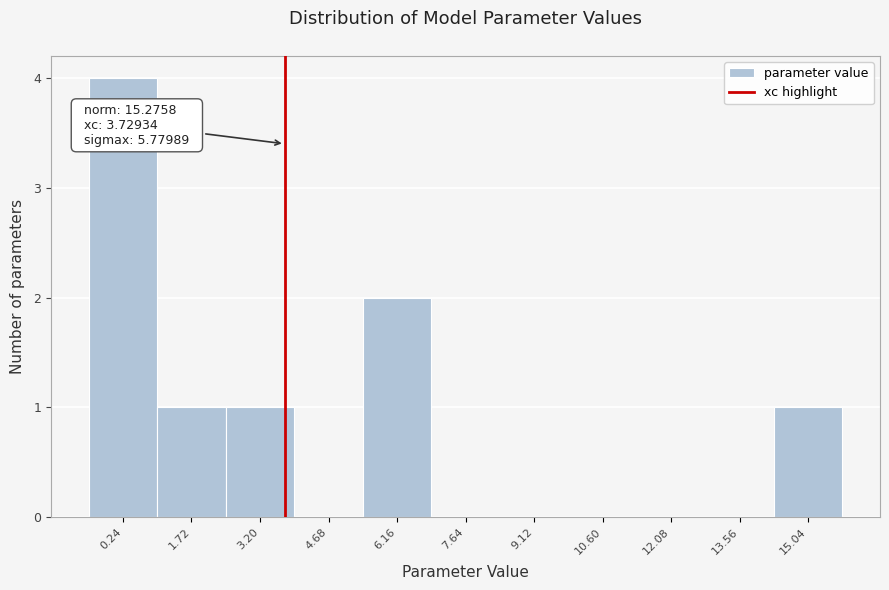

Which range on the x-axis has the tallest bar?

-0.6 to 1.0